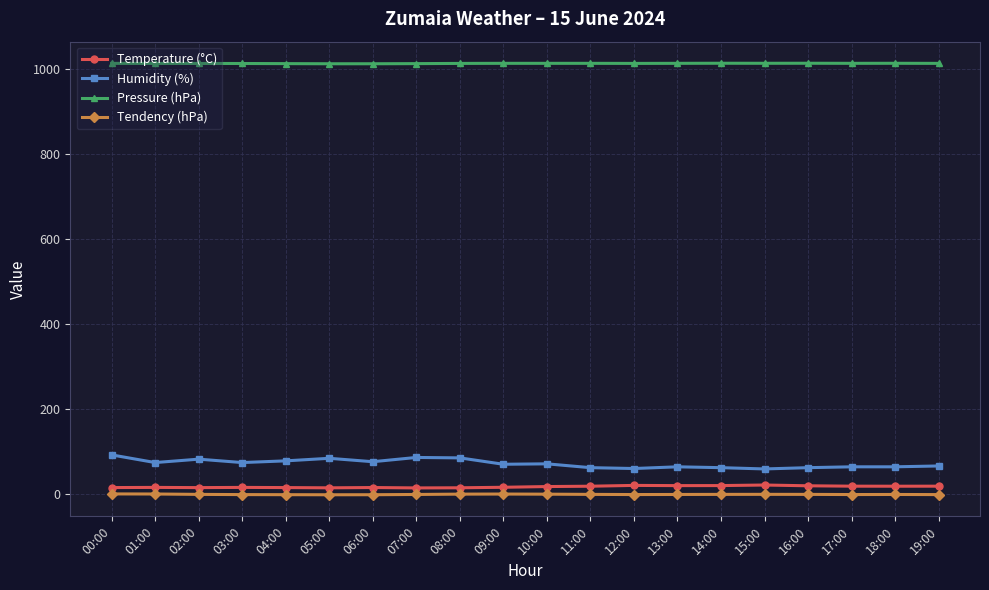

Is it true that Humidity (%) equals 63.0 at 14:00?

True